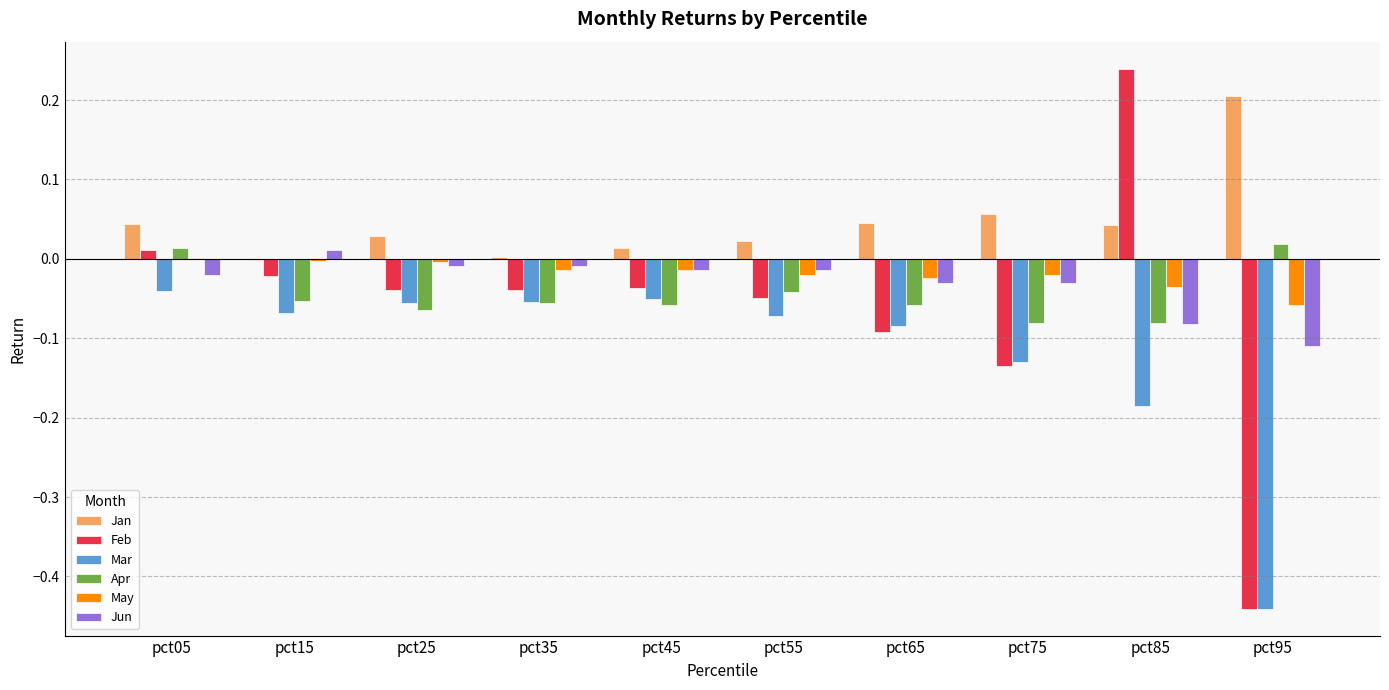

At which category does the chart reach its peak across all series?

pct85